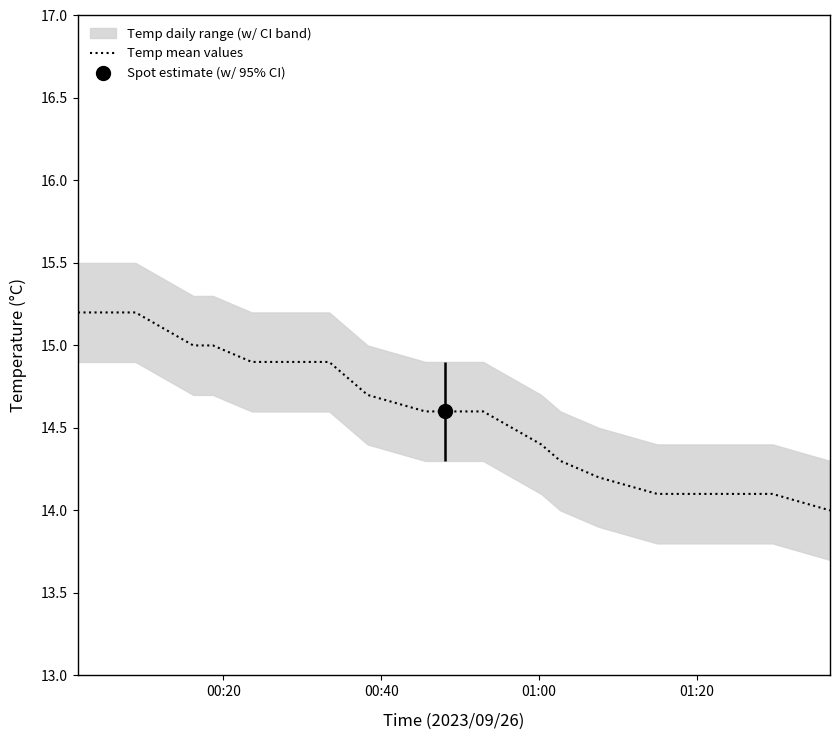

Reading left to right, extract all data points from this chart.

15.2	15.2	15.2	15.0	15.0	14.9	14.9	14.9	14.7	14.6	14.6	14.6	14.4	14.3	14.2	14.1	14.1	14.1	14.1	14.0